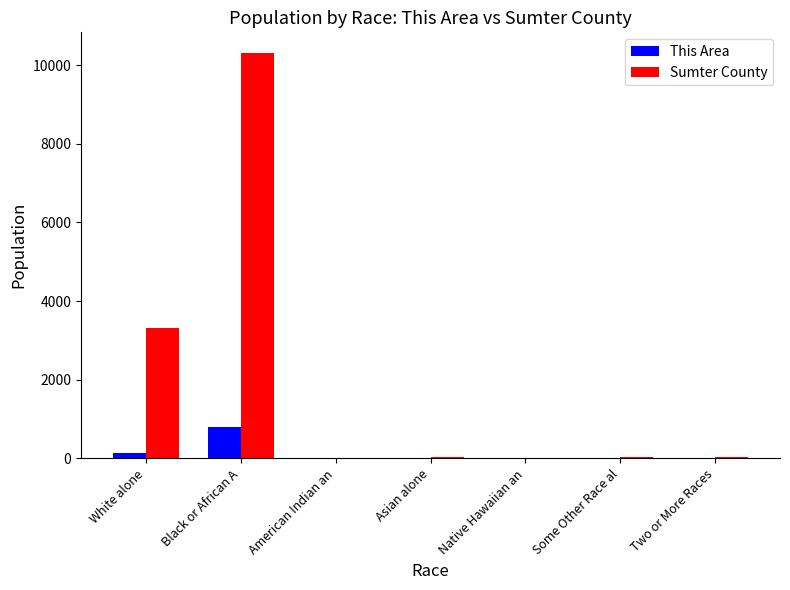

The This Area series shows 0 at American Indian an. True or false?

True